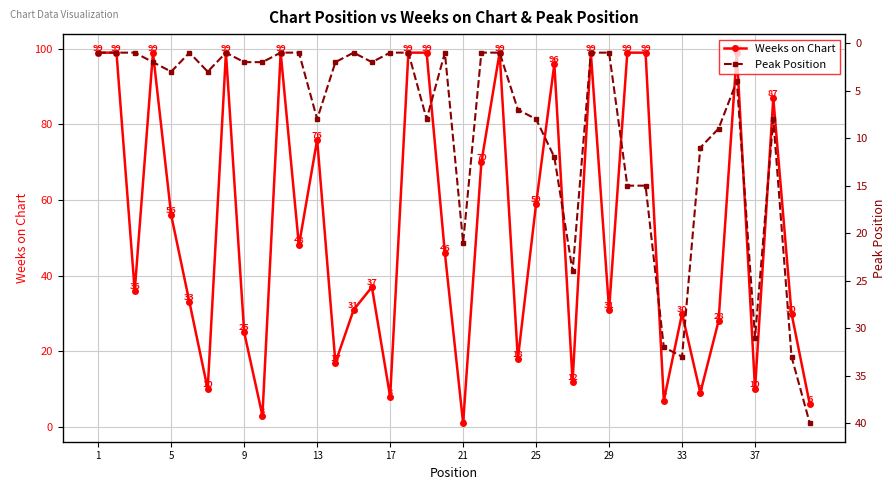

True or false: Weeks on Chart has more than 2 points higher than both neighbors.

True